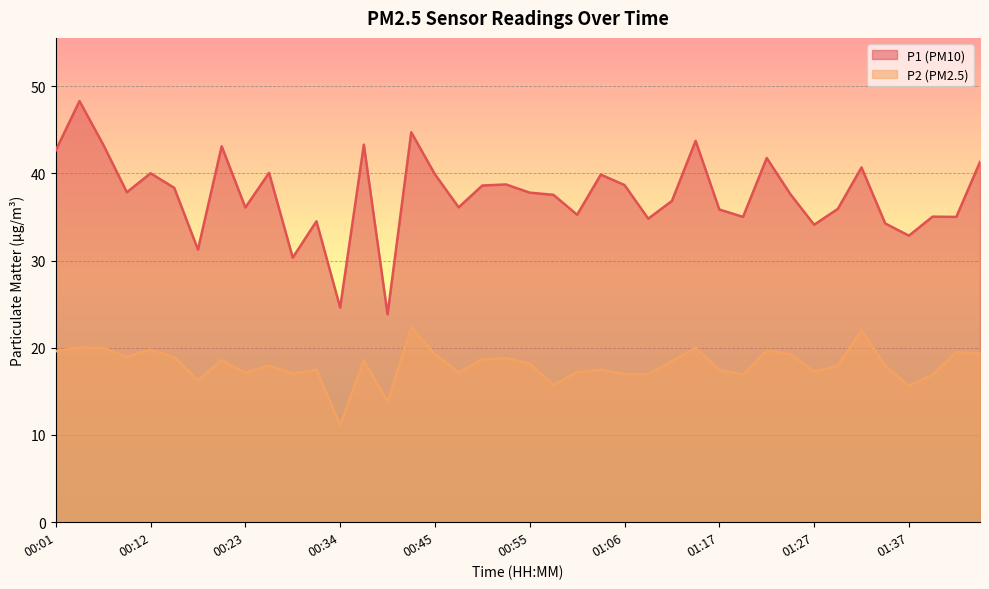

Is it true that P2 equals 7.6 at 01:40?

False